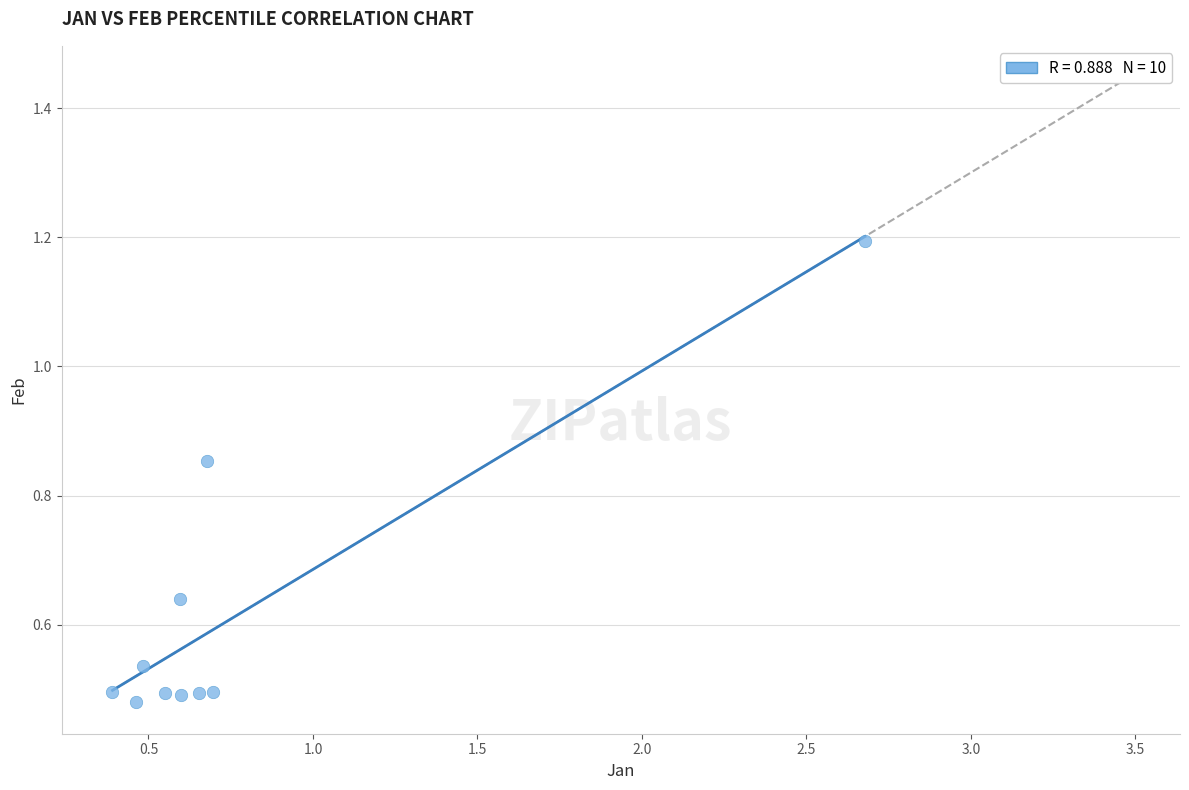

What is the range of Y values (max minus min)?

0.7